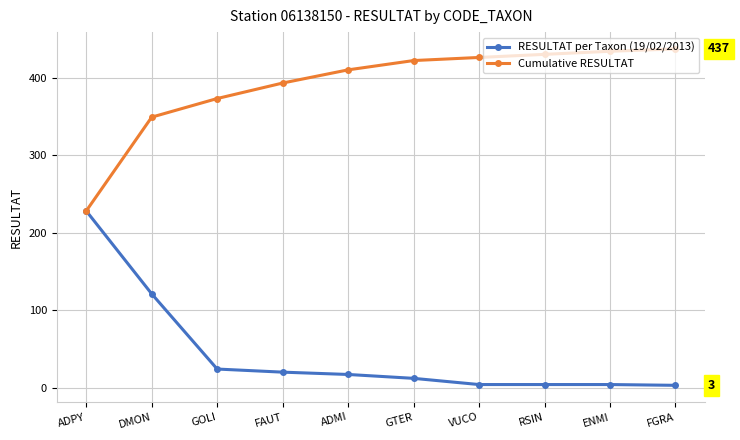

Count the number of categories in the chart.

10